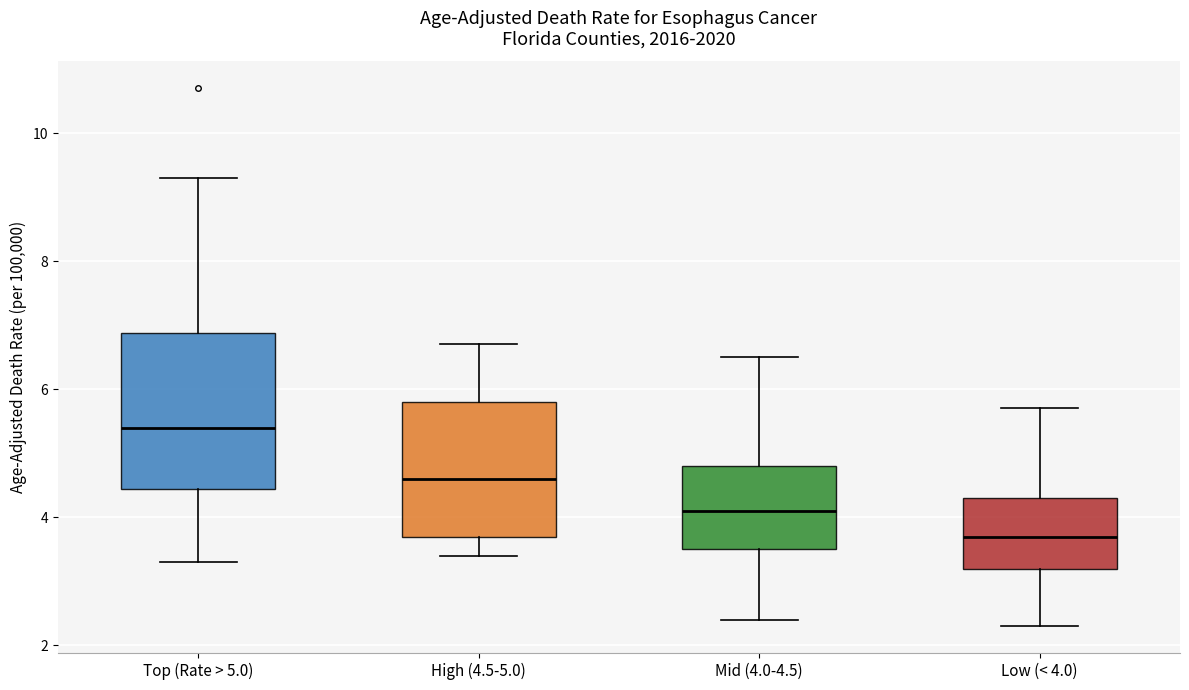

Reading left to right, read every box against the y-axis: the position of its median line, the range the box covers, and the ends of its whiskers. The values are not printed on the chart, so give them approximately, as read against the axis.

Top (Rate > 5.0): median 5.4, box 4.4 to 6.8, whiskers 3.4 to 9.4
High (4.5-5.0): median 4.6, box 3.8 to 5.8, whiskers 3.4 to 6.8
Mid (4.0-4.5): median 4.2, box 3.6 to 4.8, whiskers 2.4 to 6.6
Low (< 4.0): median 3.8, box 3.2 to 4.4, whiskers 2.4 to 5.8